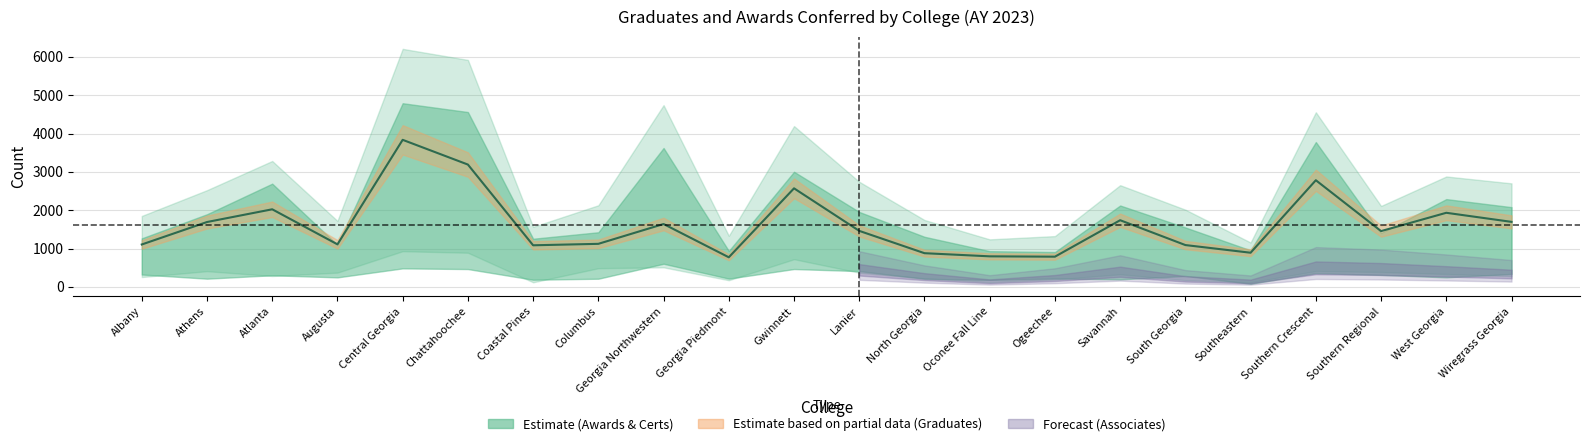

How many points are higher than both their immediate neighbors (excluding endpoints)?

7